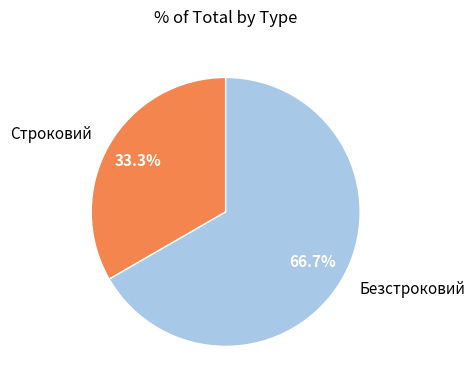

Combined, what portion of the pie is Строковий and Безстроковий?

100.0%